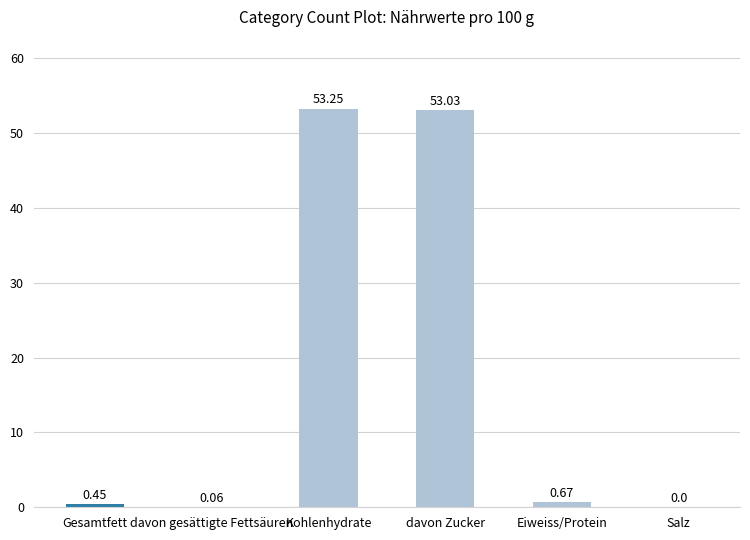

Where is the data nearest to the value 26?

Eiweiss/Protein